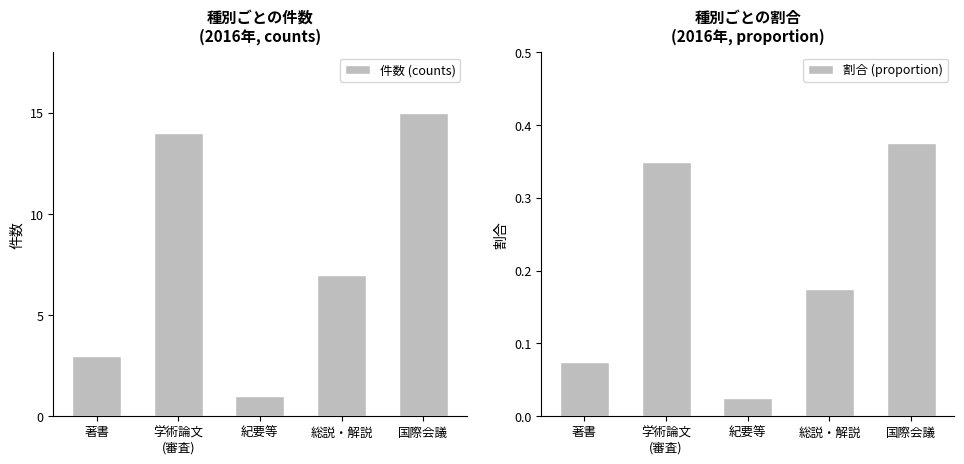

What is the spread (max minus min) of values at 国際会議?

14.6